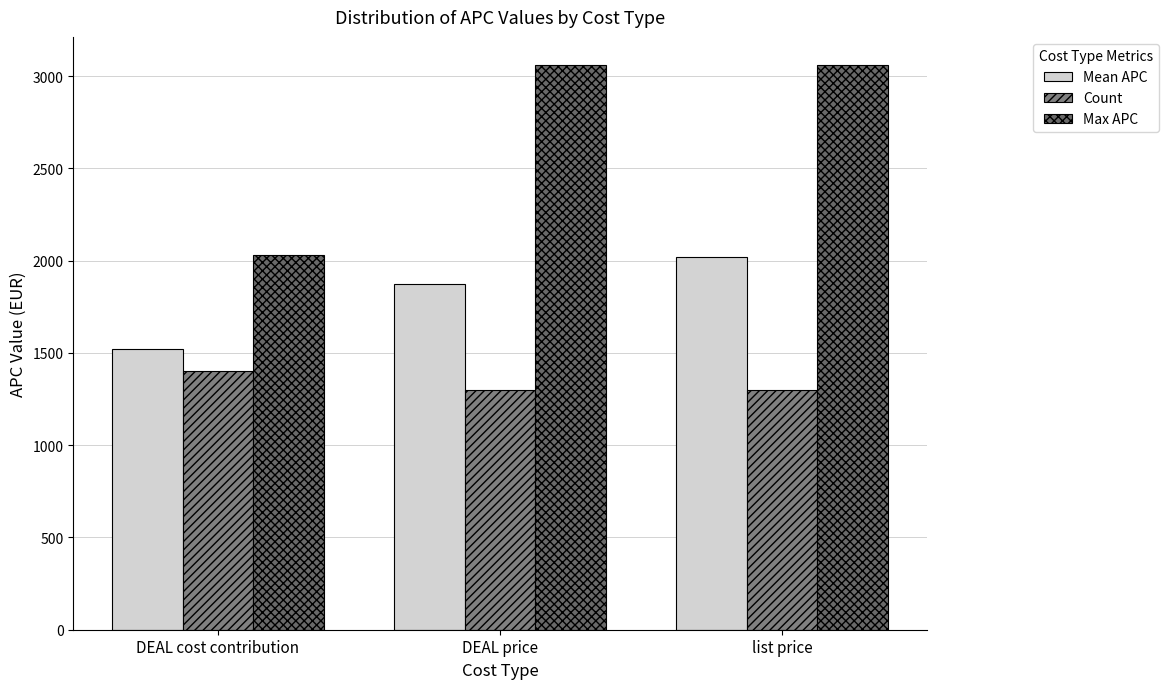

What is the difference between the Count values at list price and DEAL cost contribution?

100.0